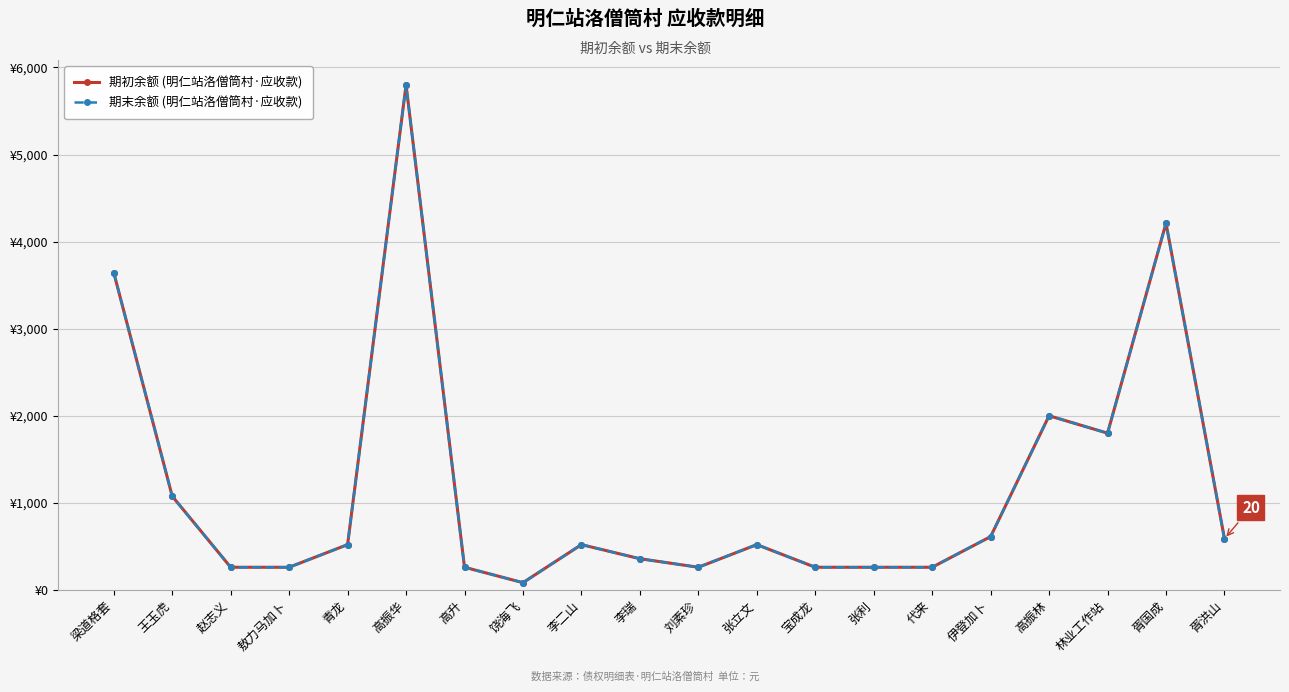

What position from the right is 李瑞?

11